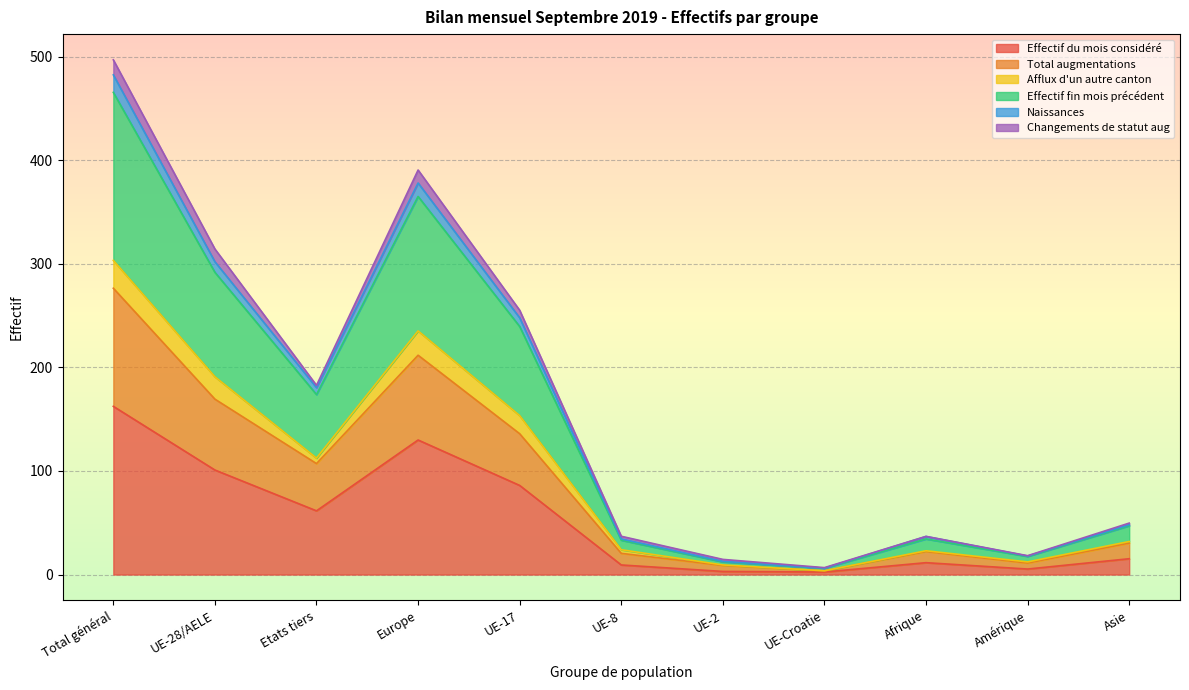

What is the approximate value of Effectif du mois considéré at Europe?

129.9